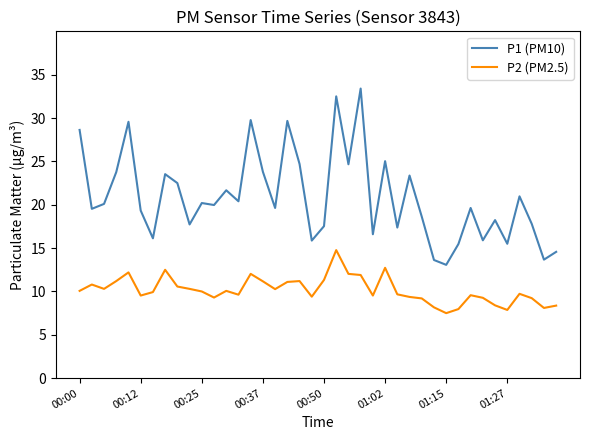

Rank the series by their average value, from lowest to highest.

P2 (PM2.5), P1 (PM10)